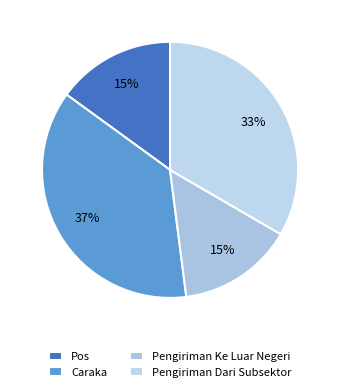

Count the number of slices in the pie.

4